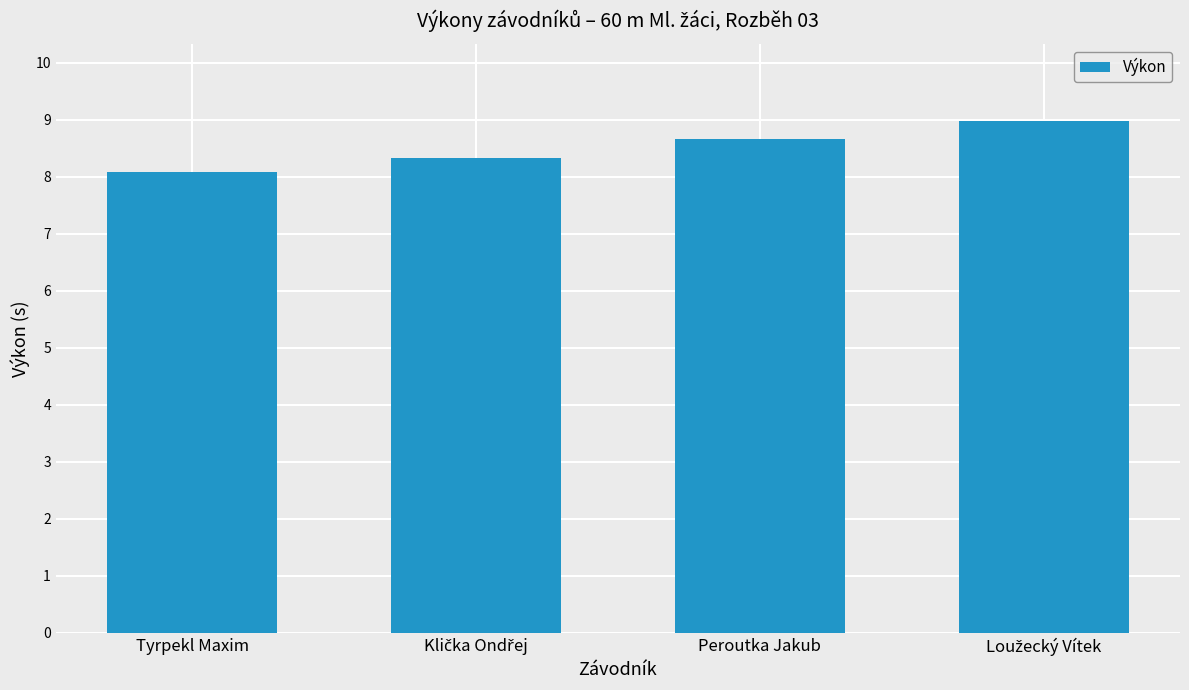

Where is the data nearest to the value 8?

Tyrpekl Maxim